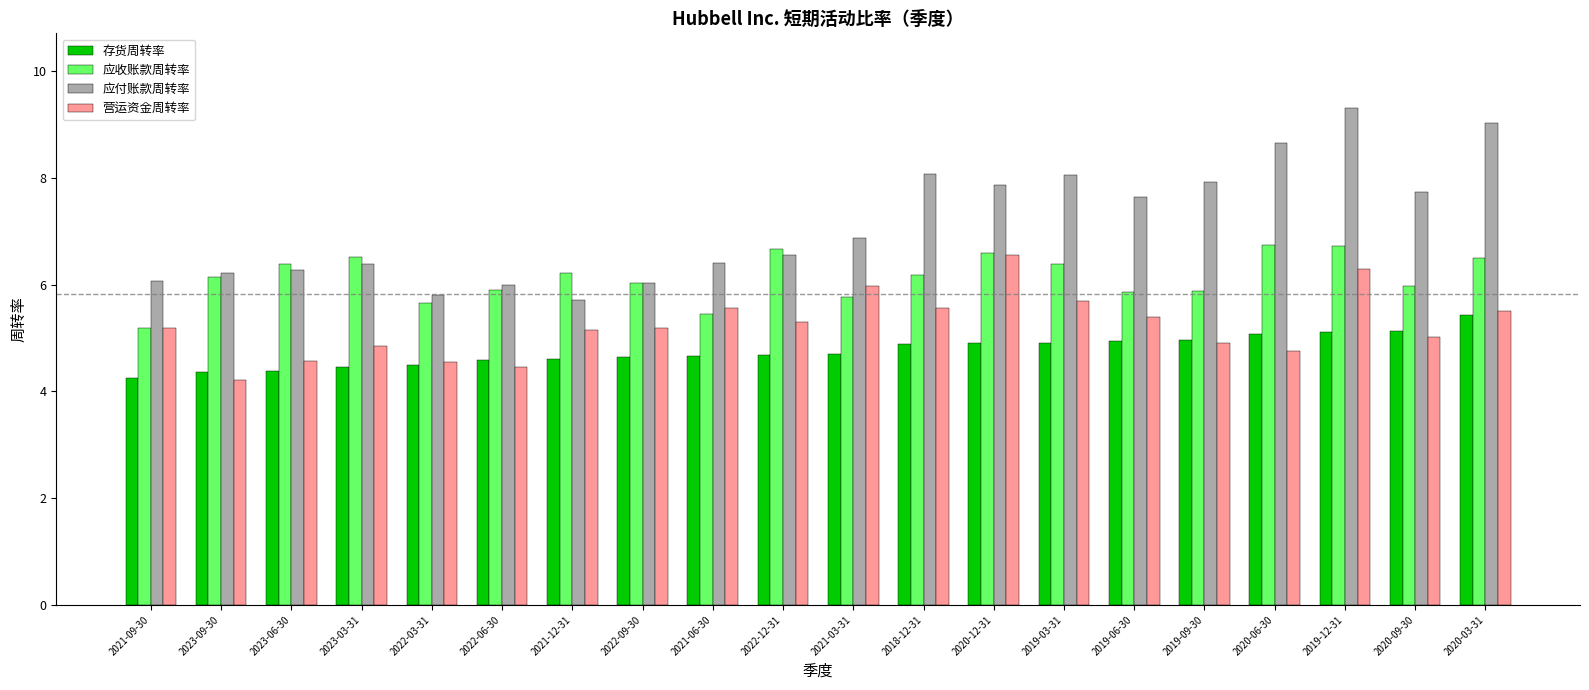

What is the label of the 7th bar from the right?

2019-03-31